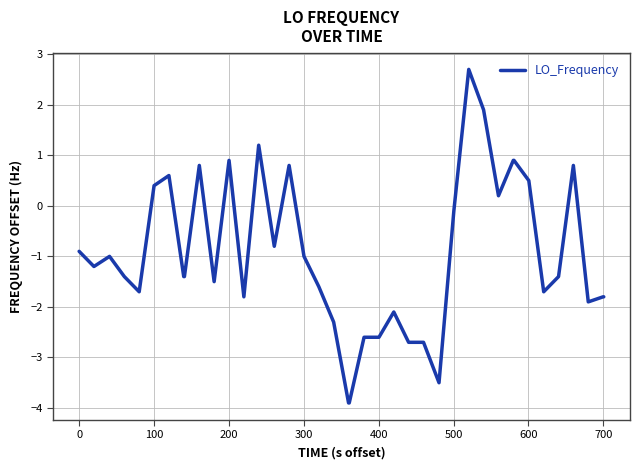

What is the minimum value shown in the chart?

-3.9